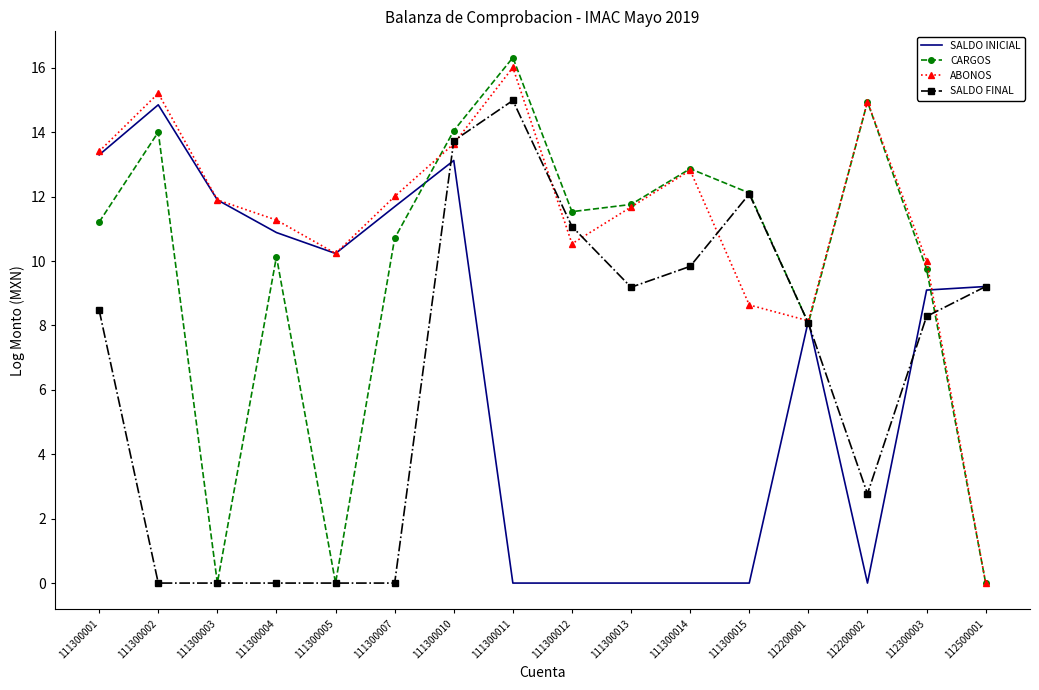

Which series has the largest total across all categories?

ABONOS